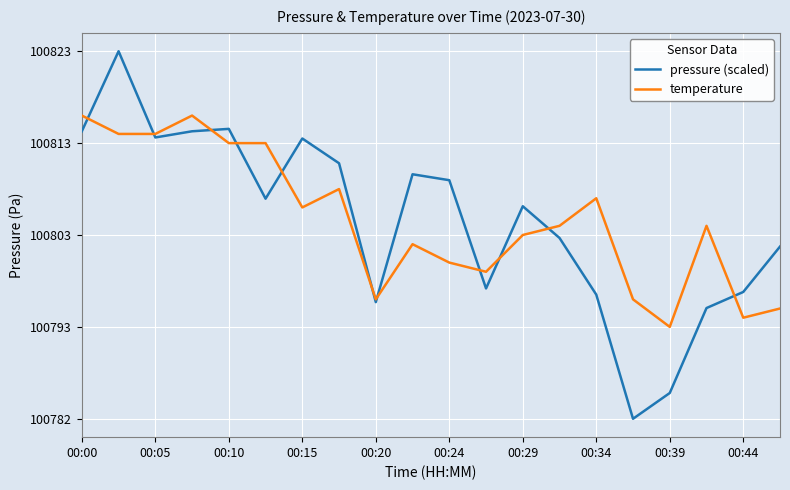

Does the chart display data point markers on the line(s)?

No